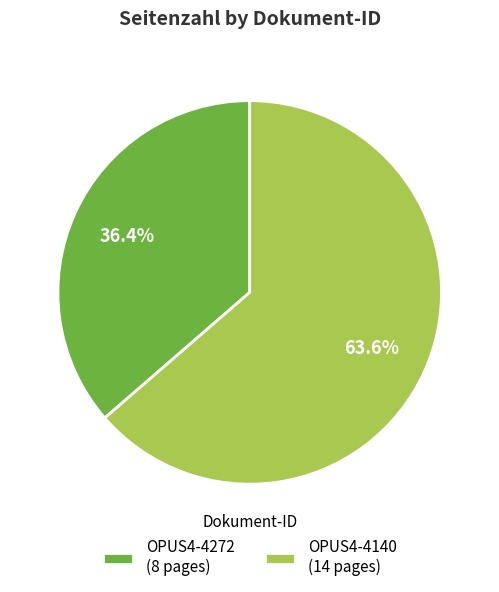

Does any single category account for the majority?

Yes